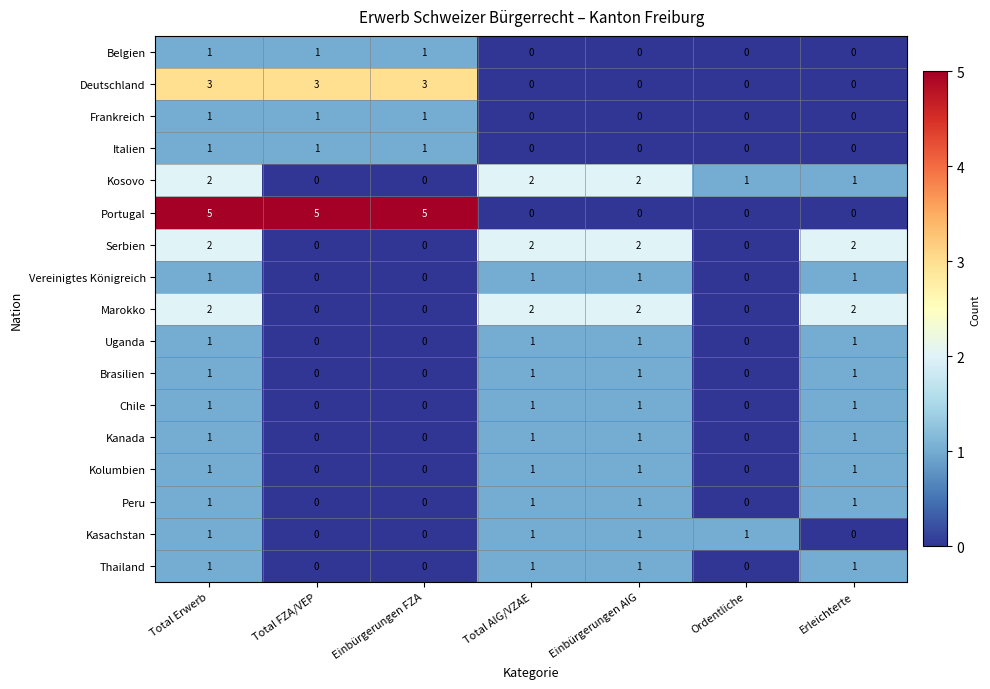

How many categories are shown in the chart?

7